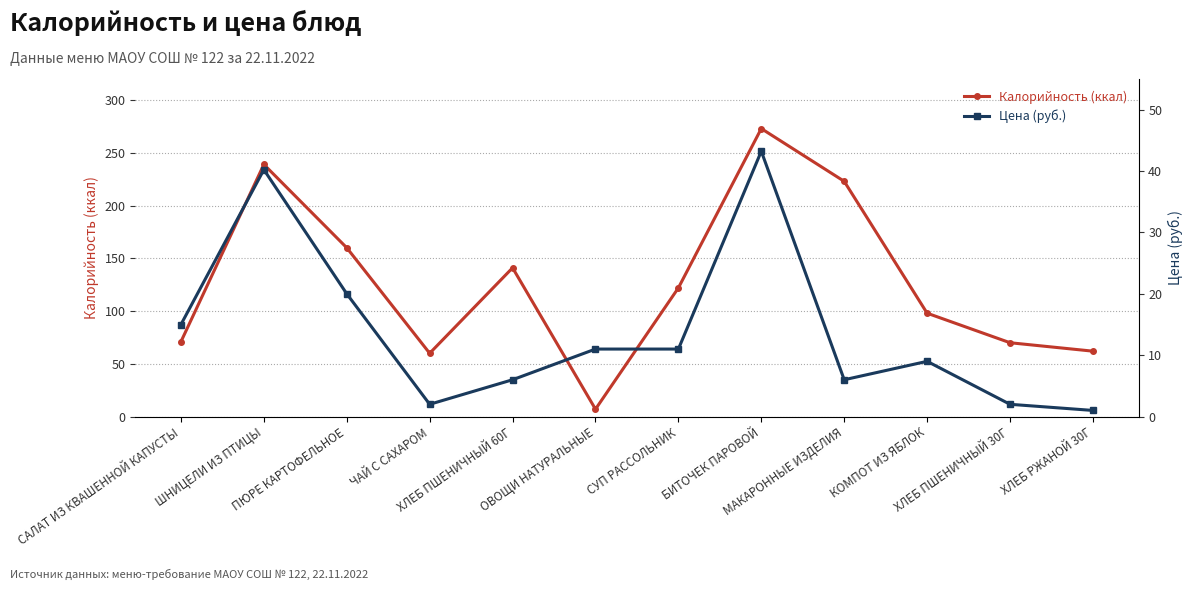

What is the label of the 2nd point from the right?

ХЛЕБ ПШЕНИЧНЫЙ 30Г